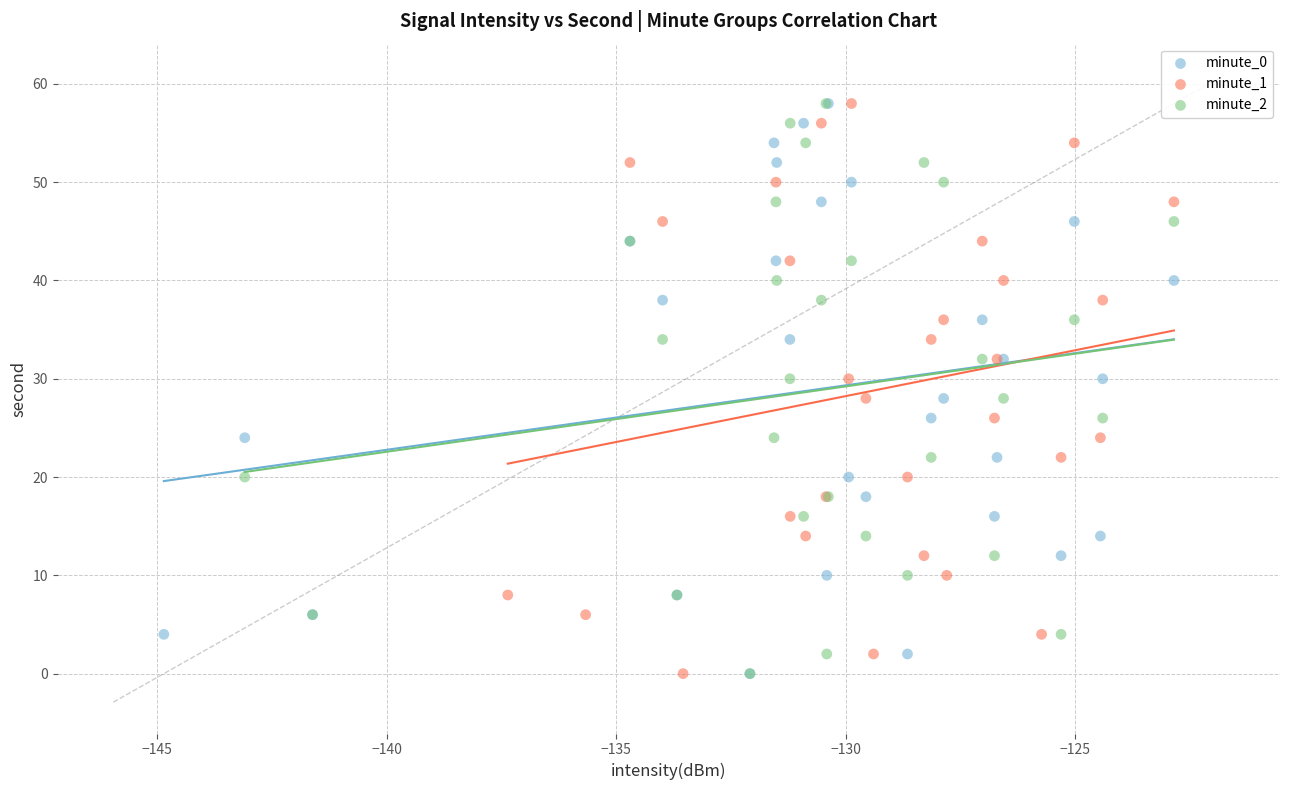

What are all the series names shown in the legend?

minute_0, minute_1, minute_2